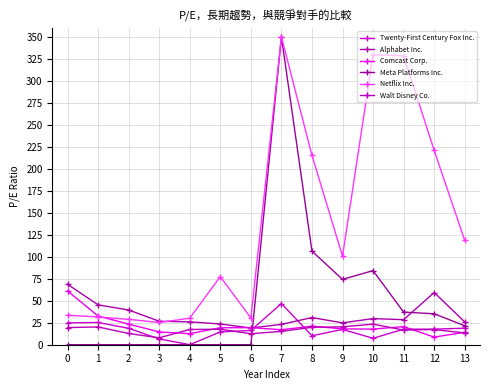

Which category has the lowest value in the Twenty-First Century Fox Inc. series?

4